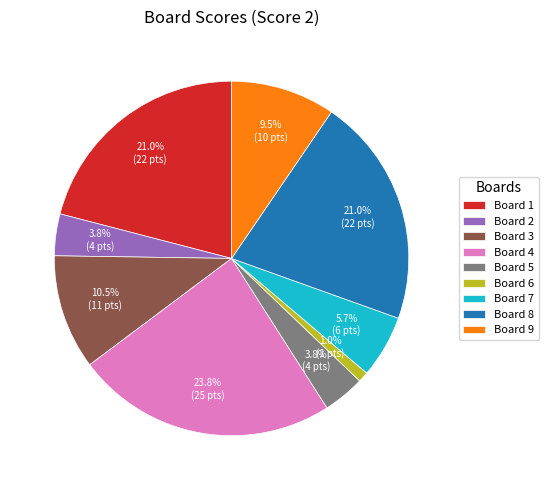

Is it true that Board 5 is 4% of the pie?

True